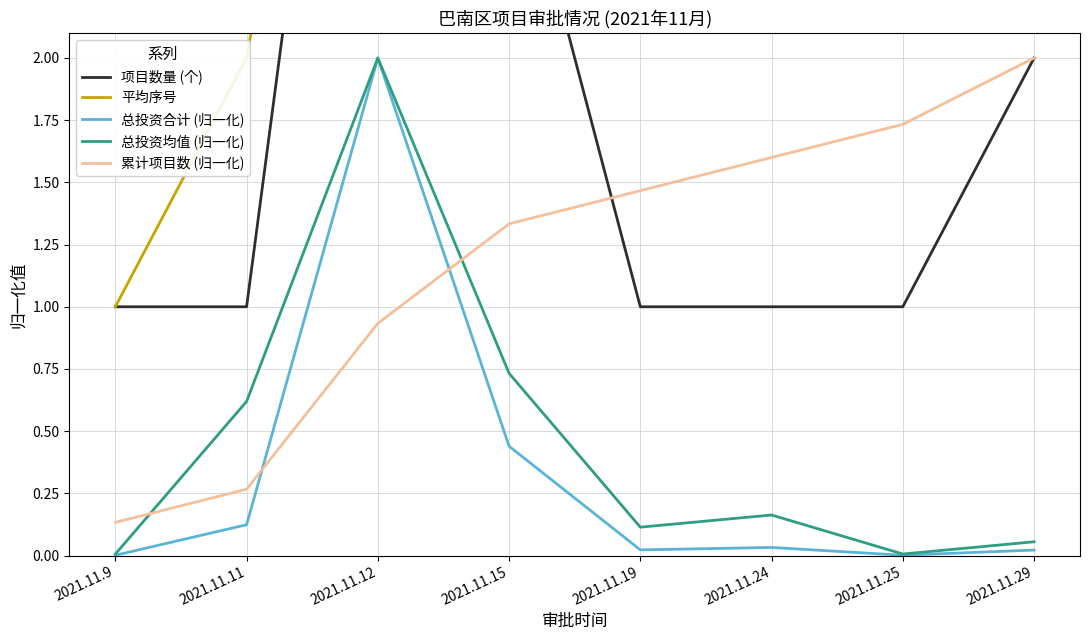

What is the difference between the second highest and second lowest values in the 项目数量 (个) series?

2.0